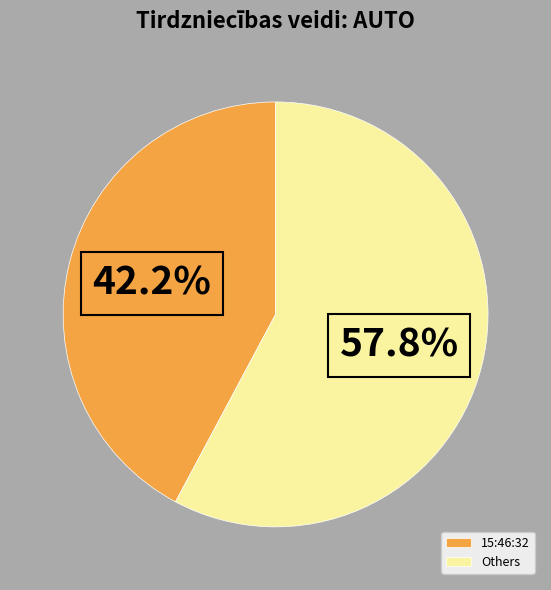

Which category has the smallest portion of the pie?

15:46:32